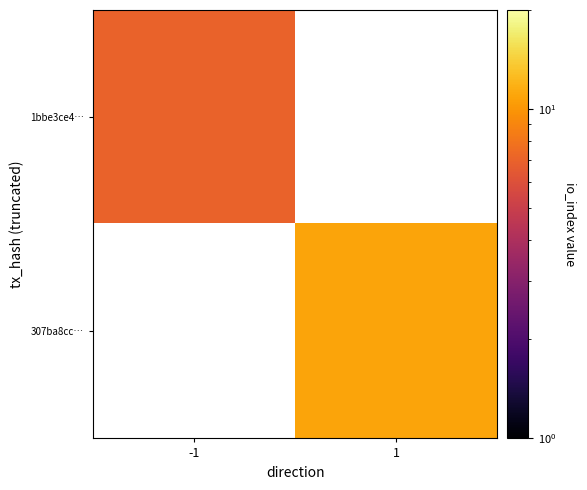

Is the value of 1bbe3ce4… at -1 greater than the value of 307ba8cc… at -1?

No